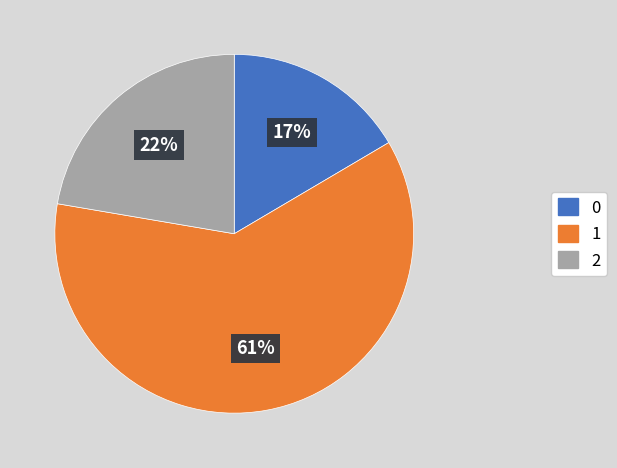

To the nearest percent, what is the average slice percentage?

33%